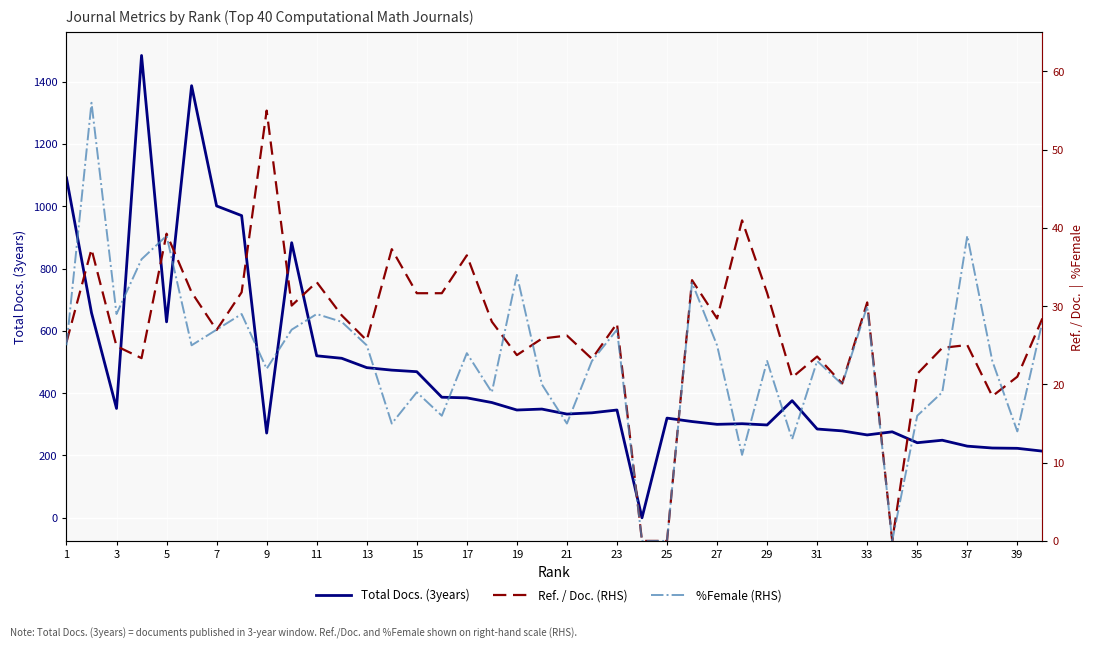

Where is %Female (RHS) nearest to the value 28?

23